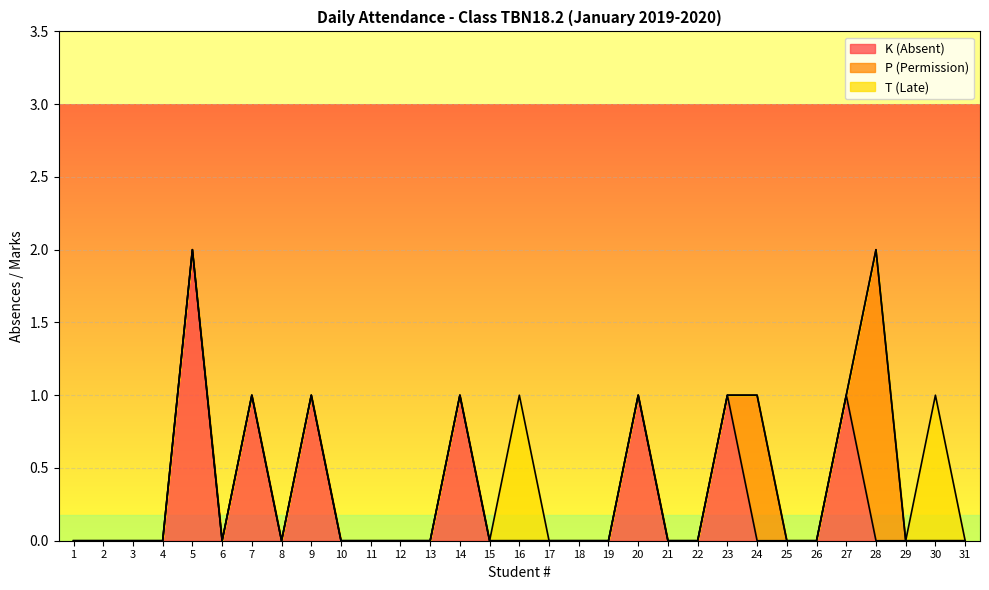

List the series in order of their peak value, highest first.

K (Absent), P (Permission), T (Late)